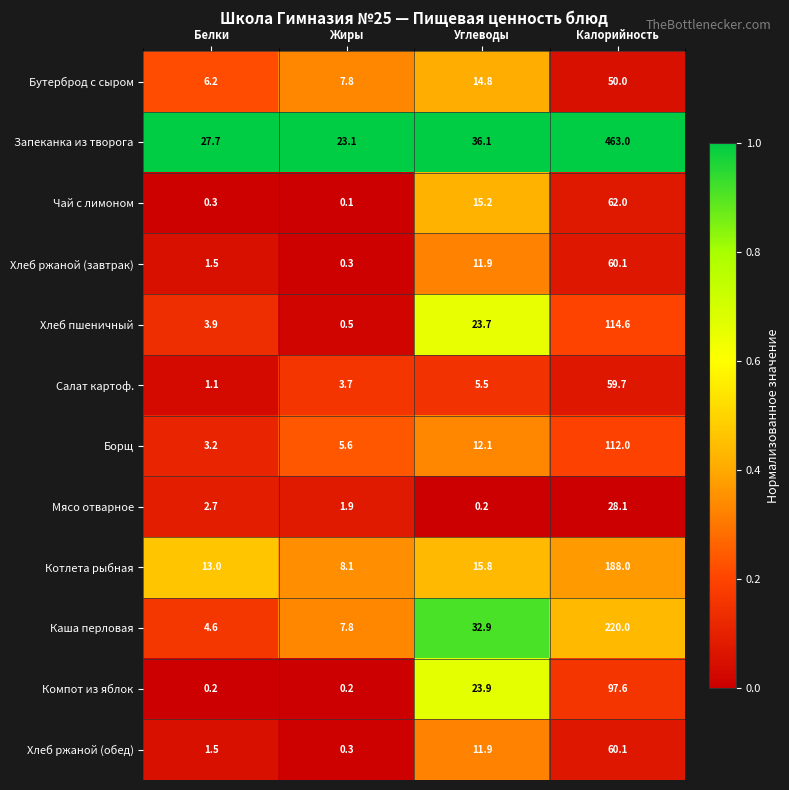

At how many categories does at least one series exceed 0?

4